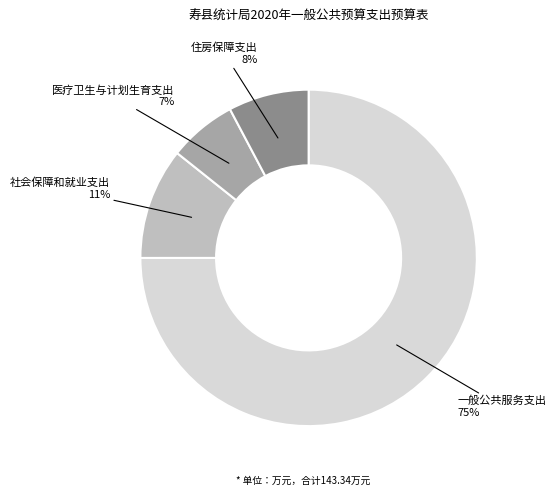

How many slices are in this pie chart?

4